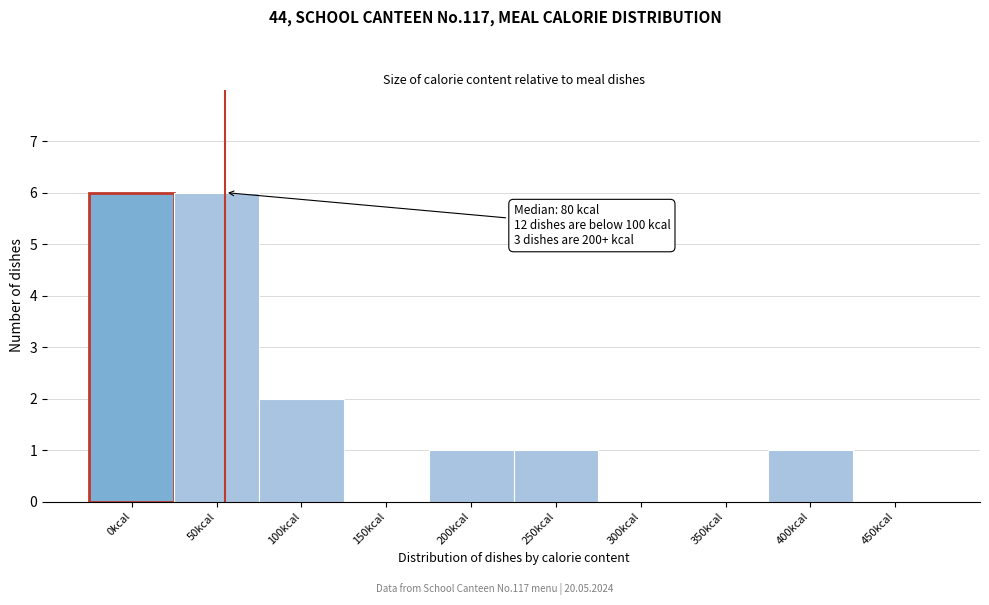

Reading right to left, list all the values displayed in this chart.

450kcal=0	400kcal=1	350kcal=0	300kcal=0	250kcal=1	200kcal=1	150kcal=0	100kcal=2	50kcal=6	0kcal=6